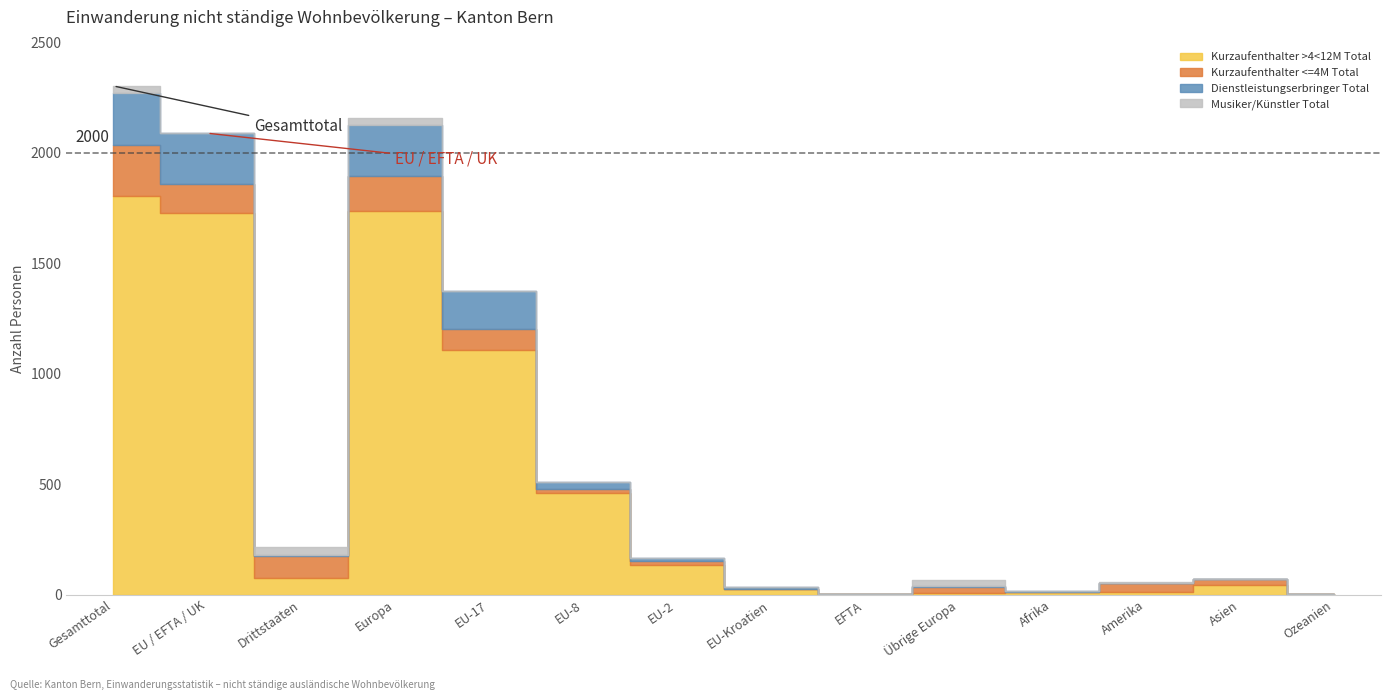

Is it true that Kurzaufenthalter <=4M Total equals 15 at Amerika?

False